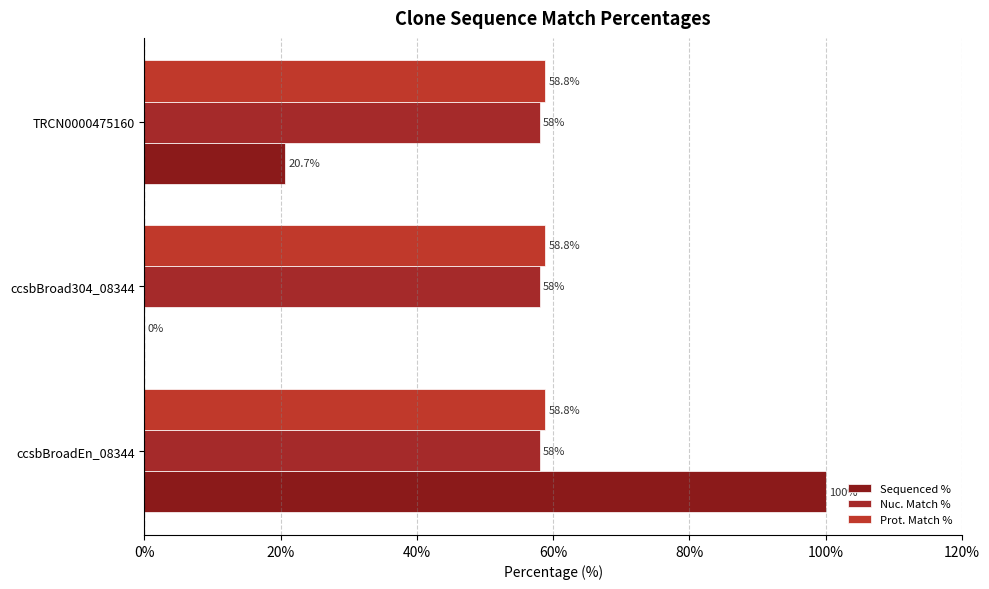

How many categories are shown in the chart?

3